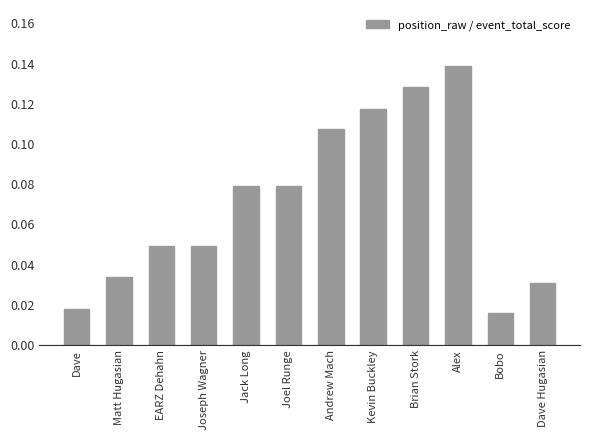

Which category has the lowest value across all series?

Bobo